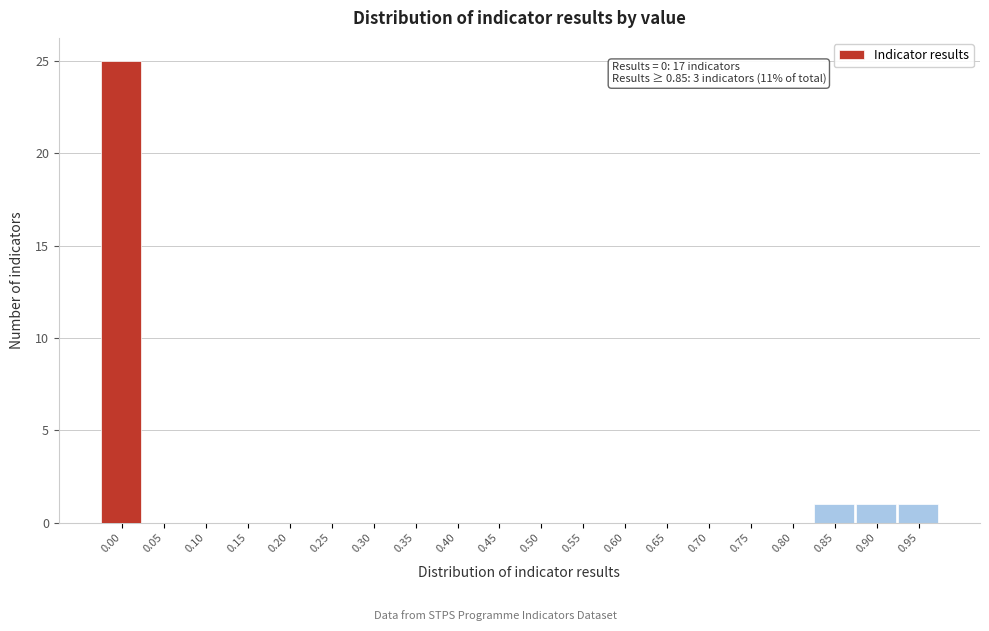

Reading left to right, extract all data points from this chart.

0.00=25	0.05=0	0.10=0	0.15=0	0.20=0	0.25=0	0.30=0	0.35=0	0.40=0	0.45=0	0.50=0	0.55=0	0.60=0	0.65=0	0.70=0	0.75=0	0.80=0	0.85=1	0.90=1	0.95=1